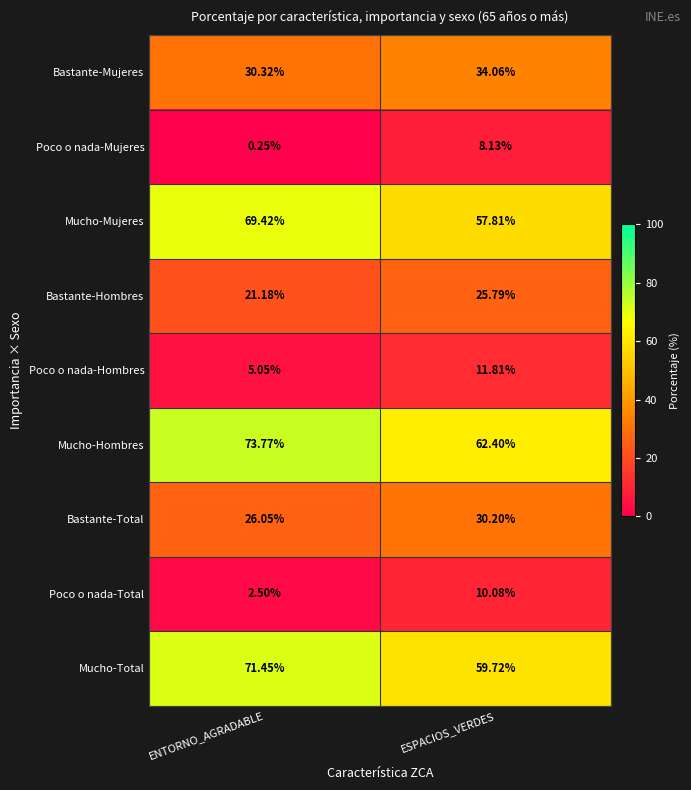

At which category is the sum across all series the highest?

ESPACIOS_VERDES